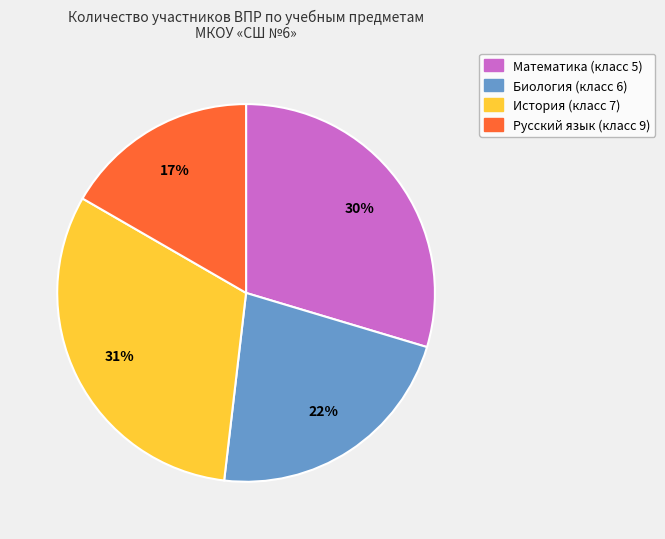

To the nearest percent, what is the average slice percentage?

25%